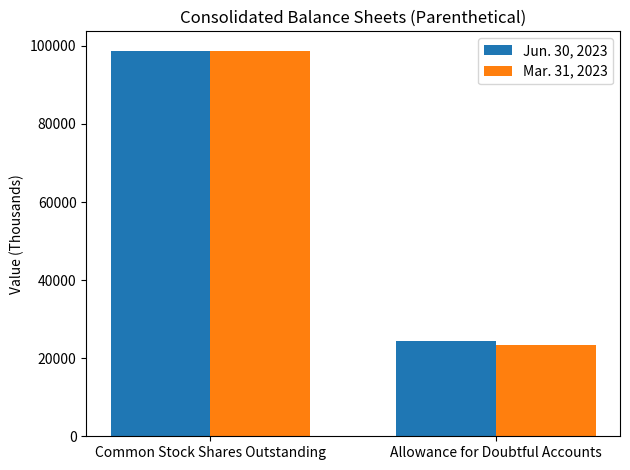

What is the sum of all Jun. 30, 2023 values?

123148